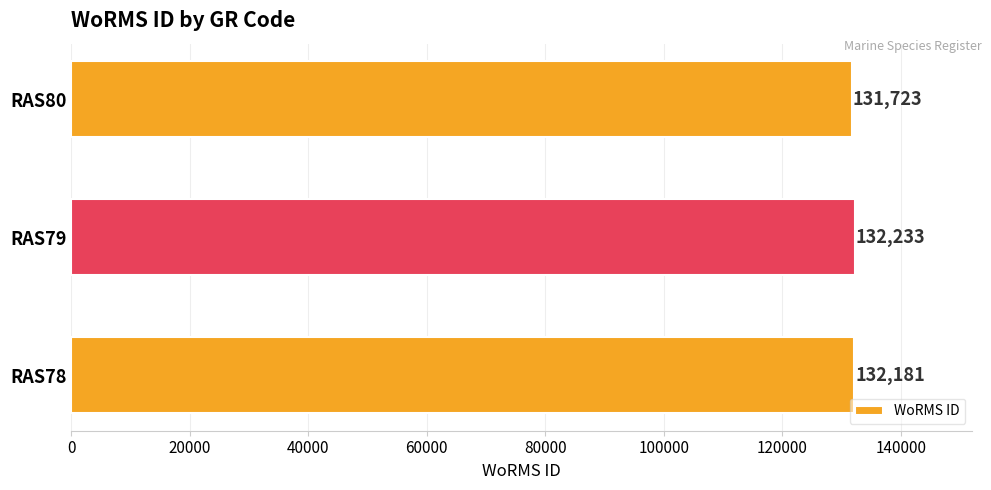

How many bars are there in total?

3